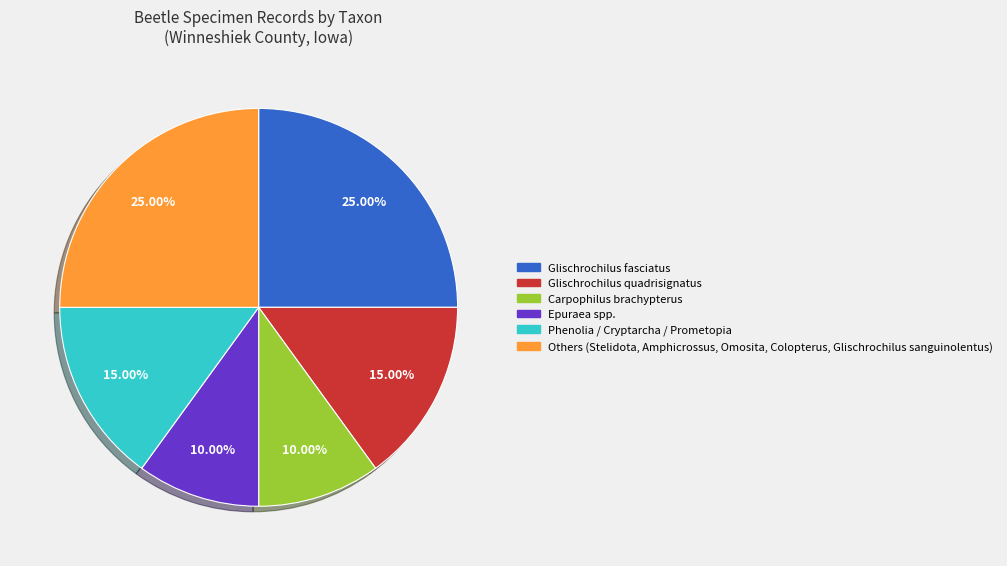

To the nearest percent, what is the difference between the largest and smallest slice percentages?

15%